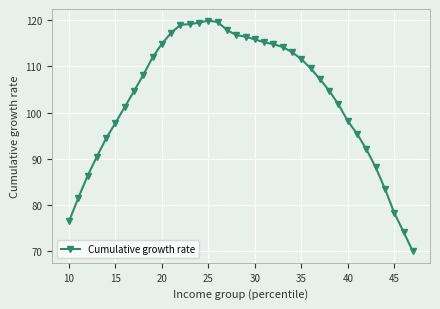

What is the minimum value shown in the chart?

70.0